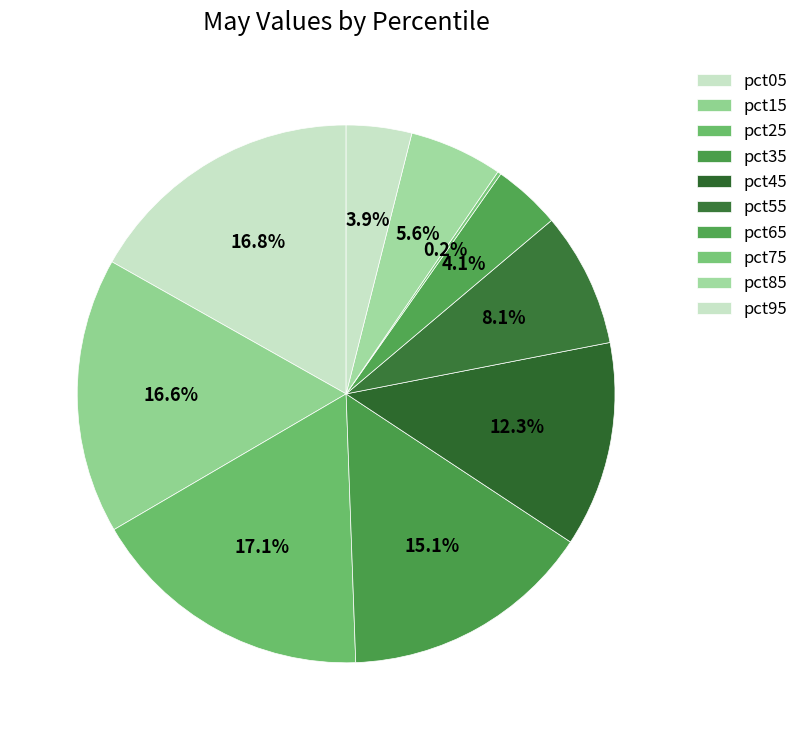

Which slice is the largest?

pct25